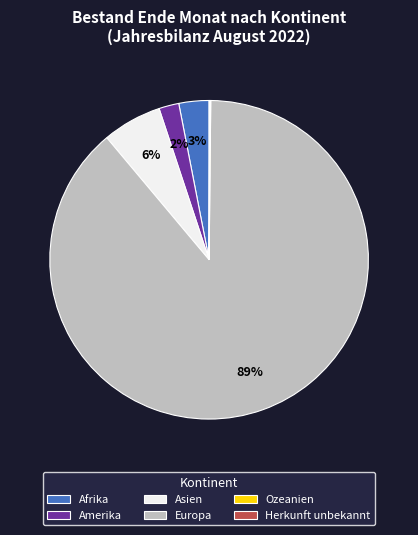

To the nearest percent, what percentage of the pie is Asien?

6%